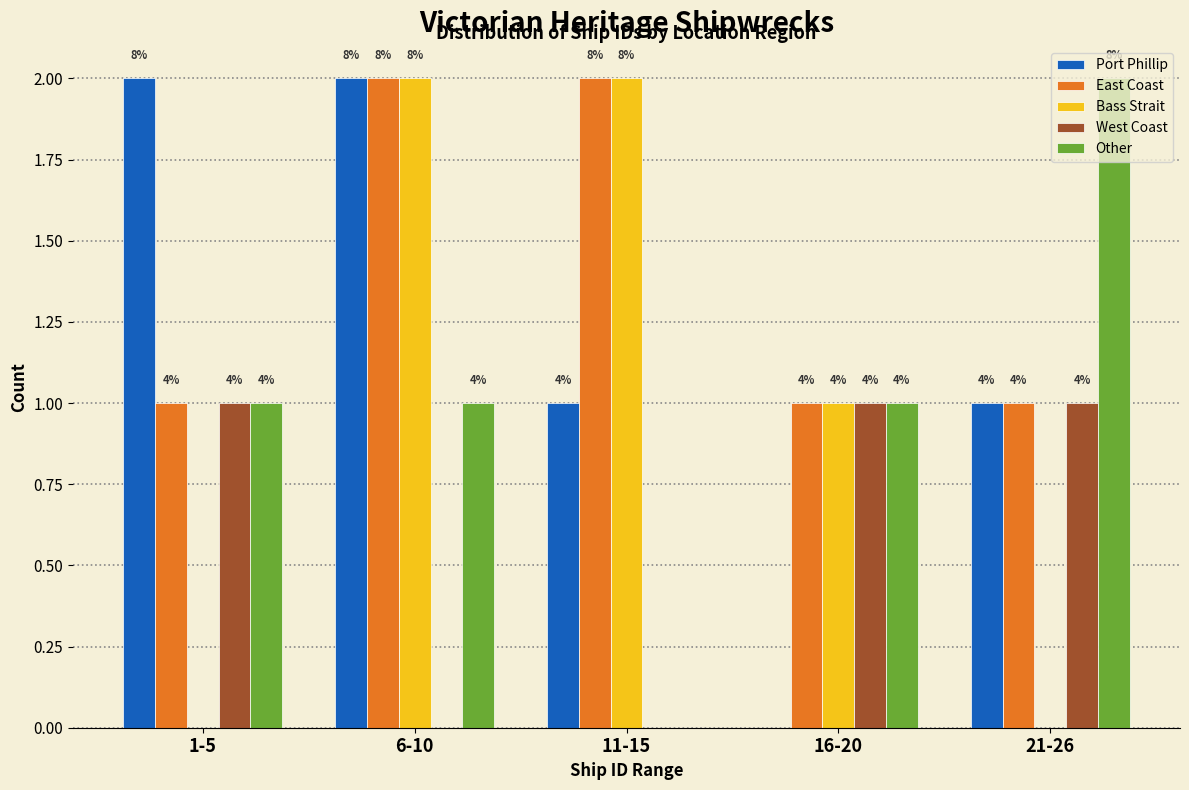

What are all the series names shown in the legend?

Port Phillip, East Coast, Bass Strait, West Coast, Other